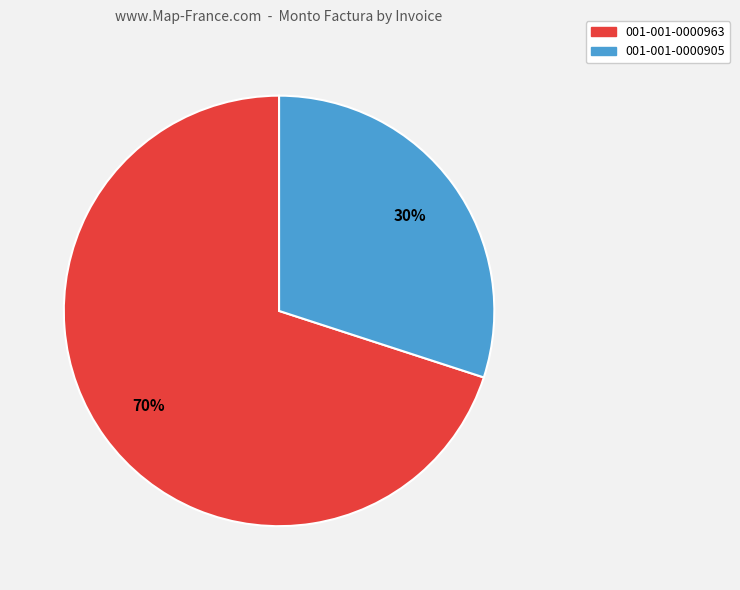

To the nearest percent, what is the difference between the 001-001-0000963 and 001-001-0000905 slice percentages?

40%